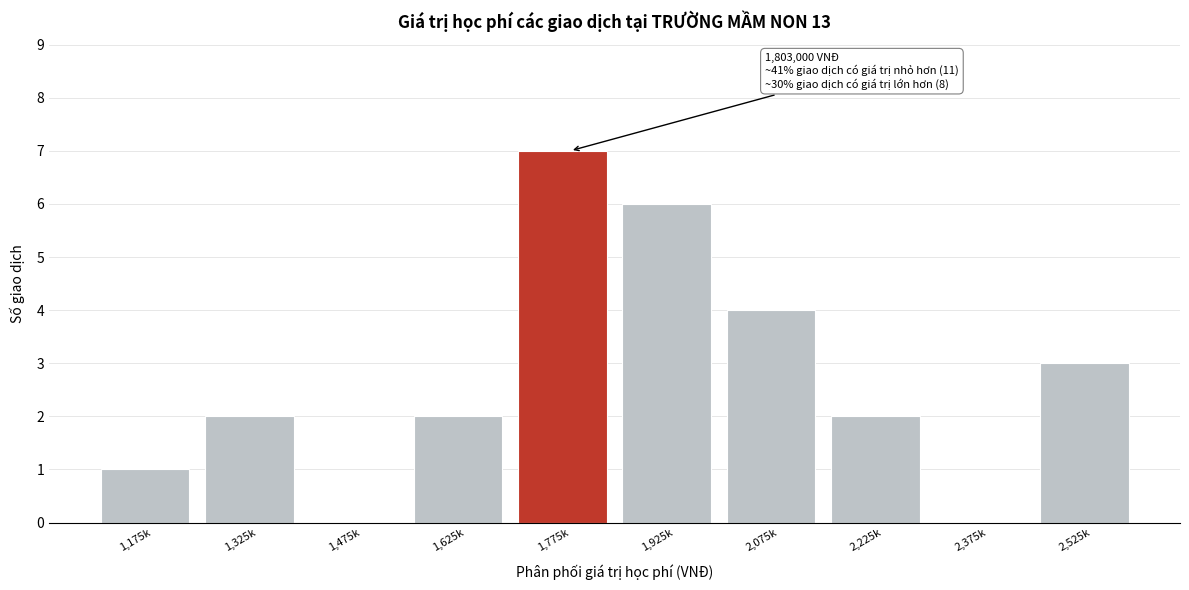

Reading right to left, what are all the values shown in this chart?

2,525k=3	2,375k=0	2,225k=2	2,075k=4	1,925k=6	1,775k=7	1,625k=2	1,475k=0	1,325k=2	1,175k=1